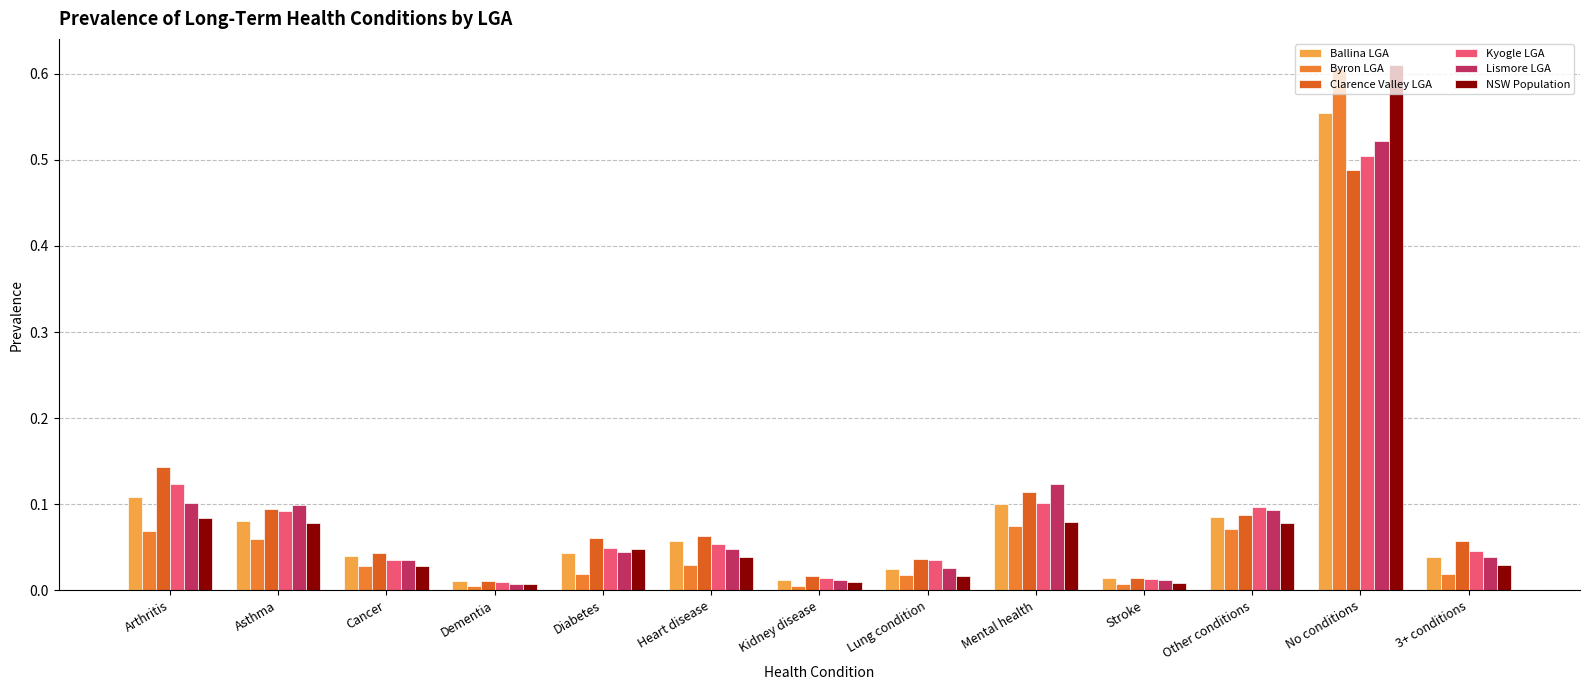

Count the number of categories in the chart.

13